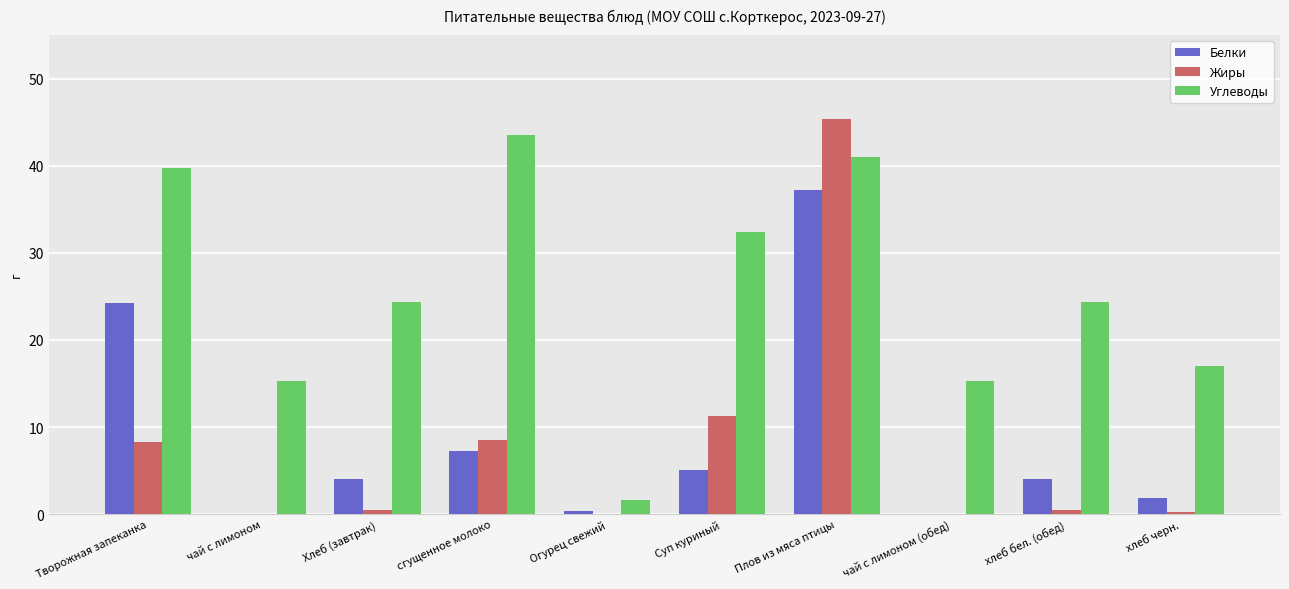

What is the sum of all Углеводы values?

254.7